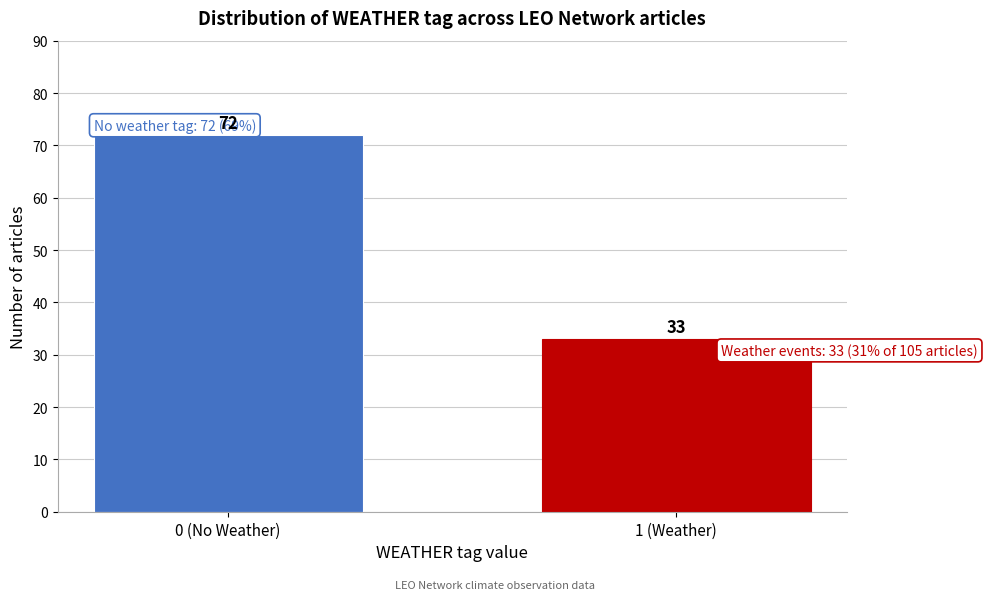

Reading right to left, what are all the values shown in this chart?

33	72